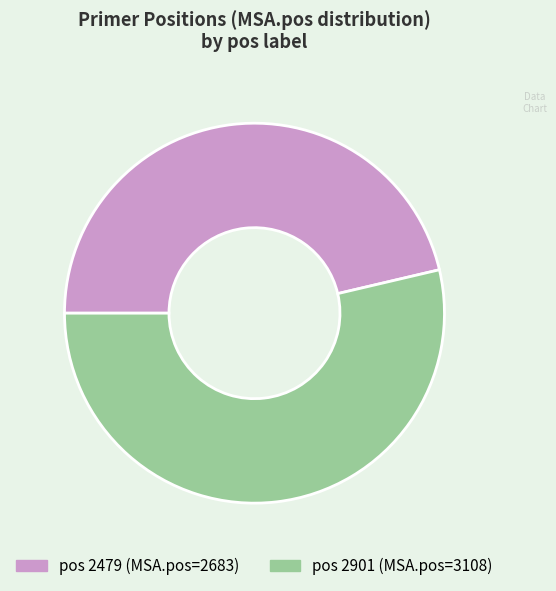

Does any single category account for the majority?

Yes